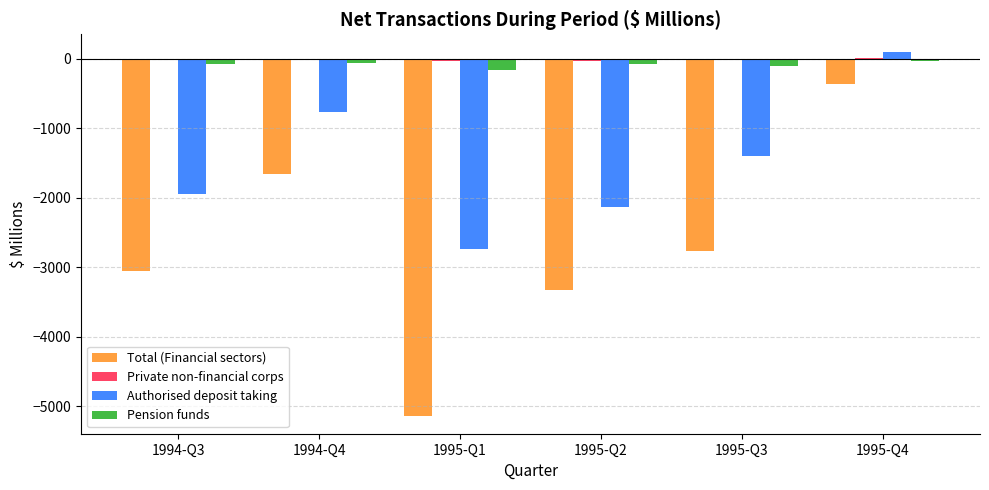

Which series changed the most between 1994-Q4 and 1995-Q3?

Total (Financial sectors)